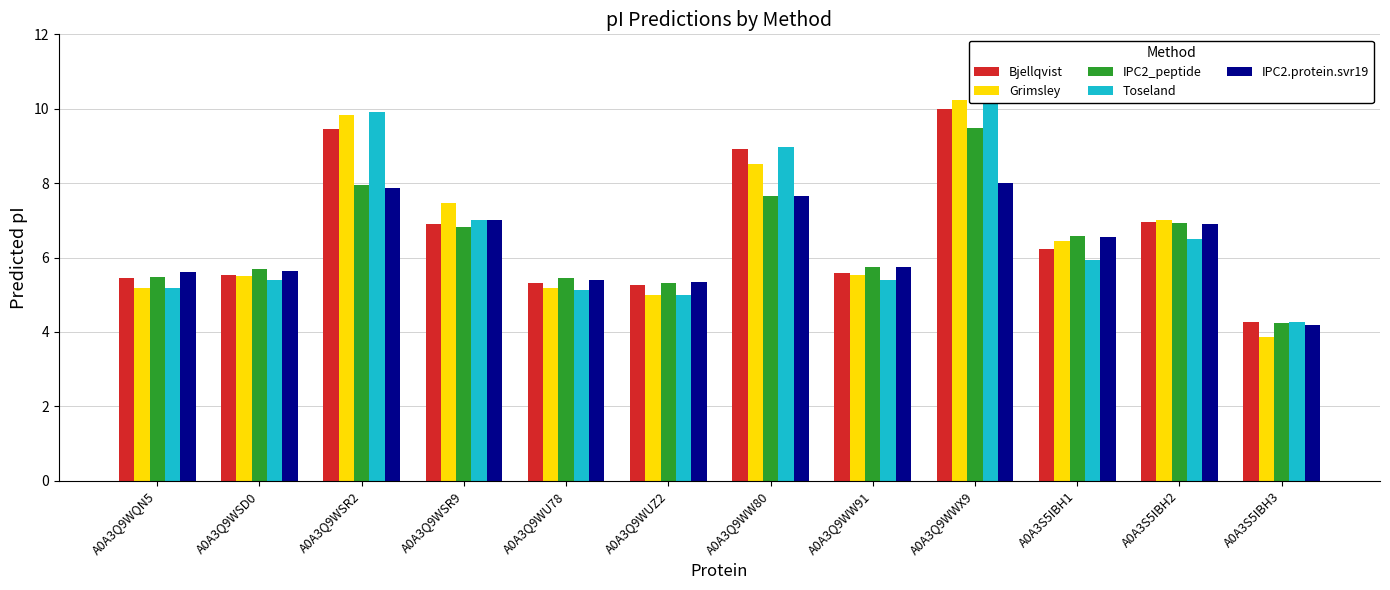

At how many categories does at least one series exceed 5?

11